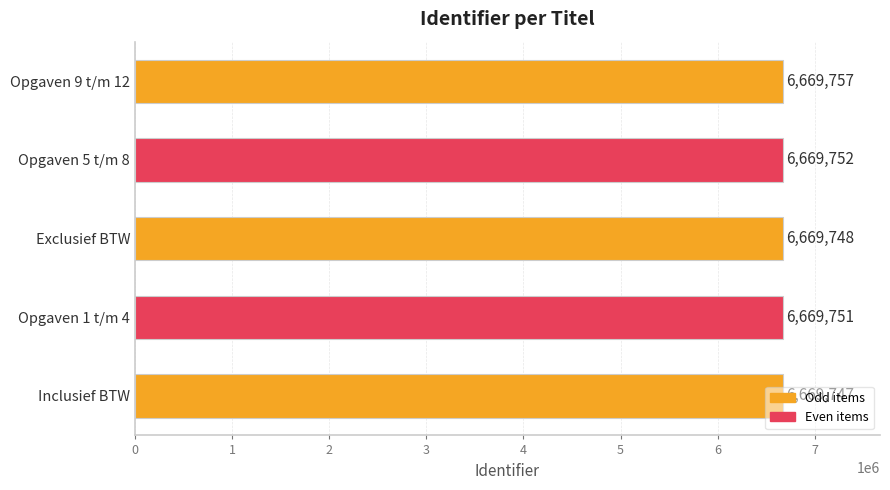

The chart shows a value of 11905173 at Exclusief BTW. True or false?

False